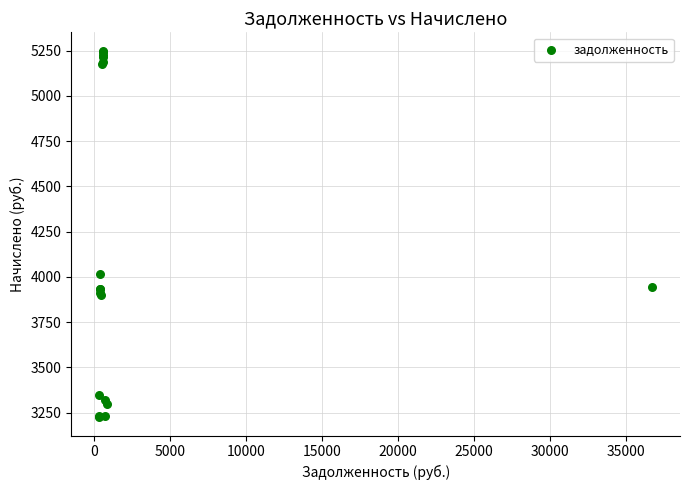

What Y value in the scatter plot is closest to 4237?

4015.1